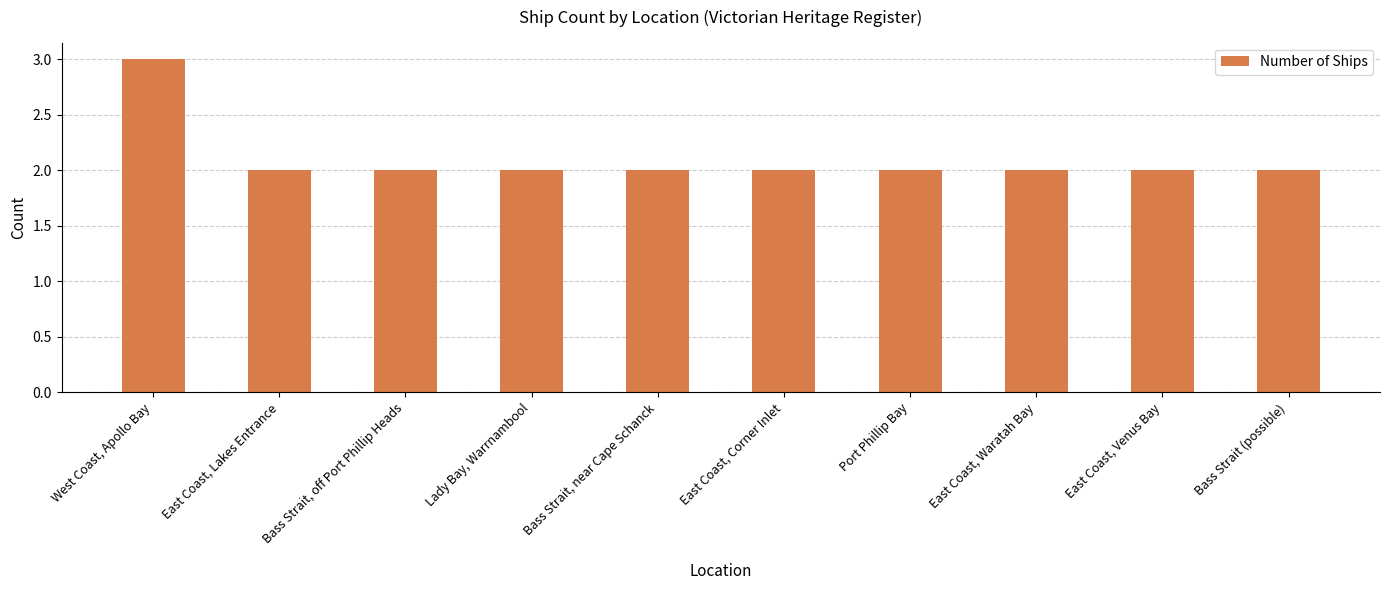

What position from the right is Bass Strait, off Port Phillip Heads?

8